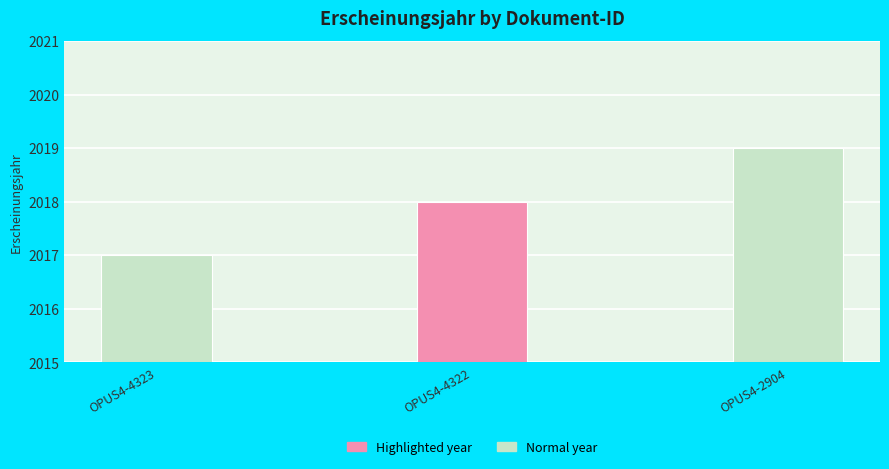

Does the chart contain any negative values?

No